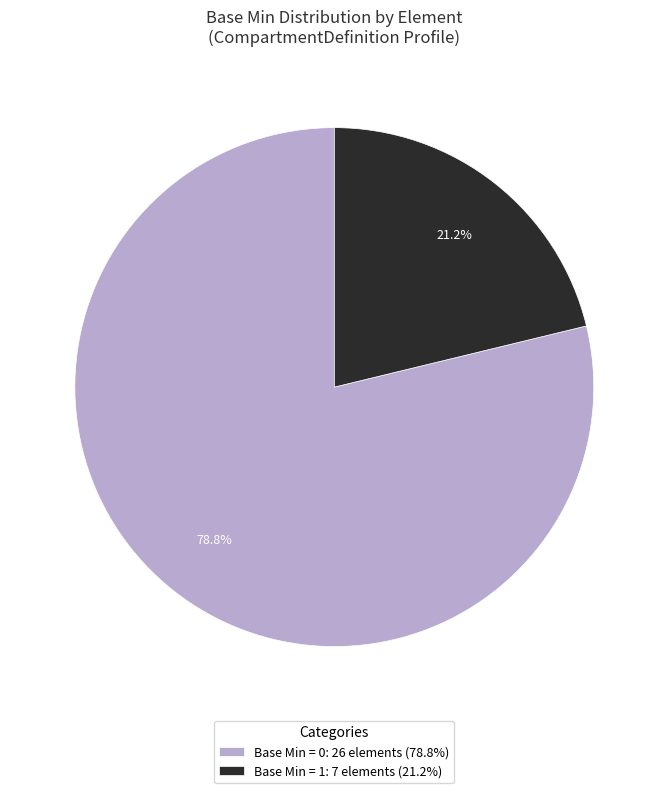

What is the ratio of the value at Base Min = 1: 7 elements (21.2%) to the value at Base Min = 0: 26 elements (78.8%)?

0.3